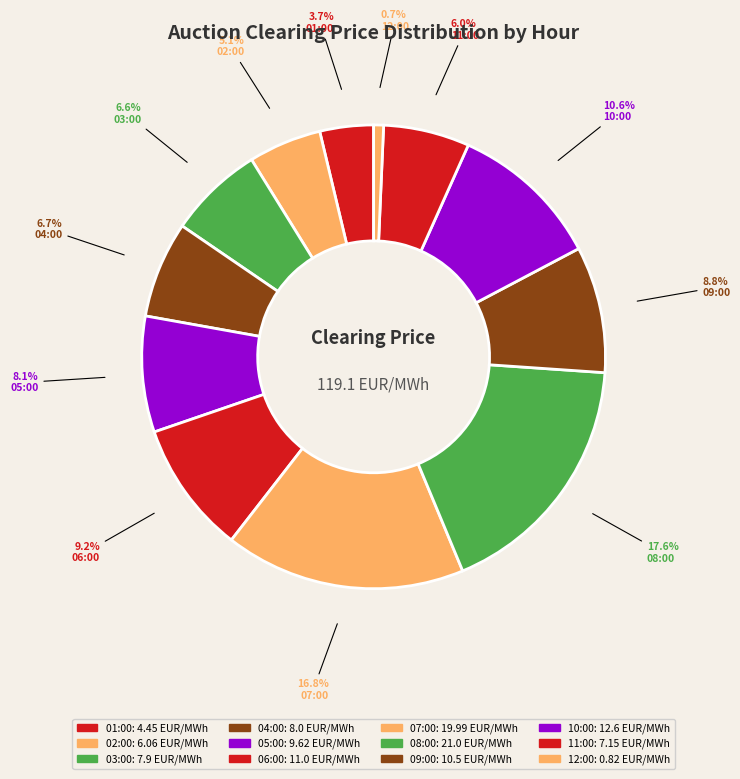

True or false: 06:00 accounts for 9% of the total.

True